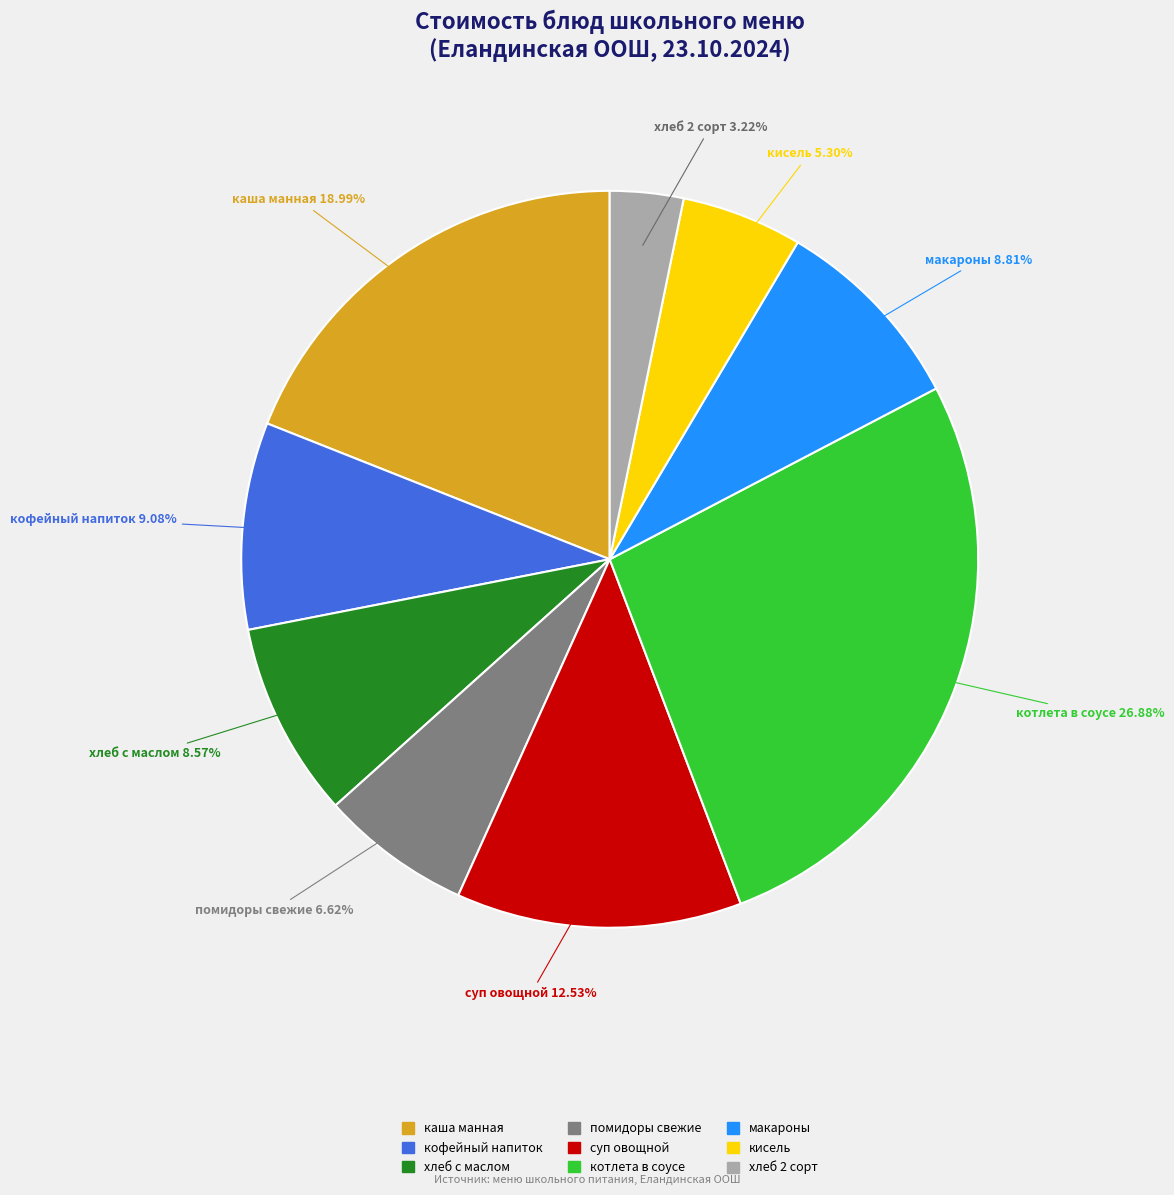

Does any single category account for the majority?

No